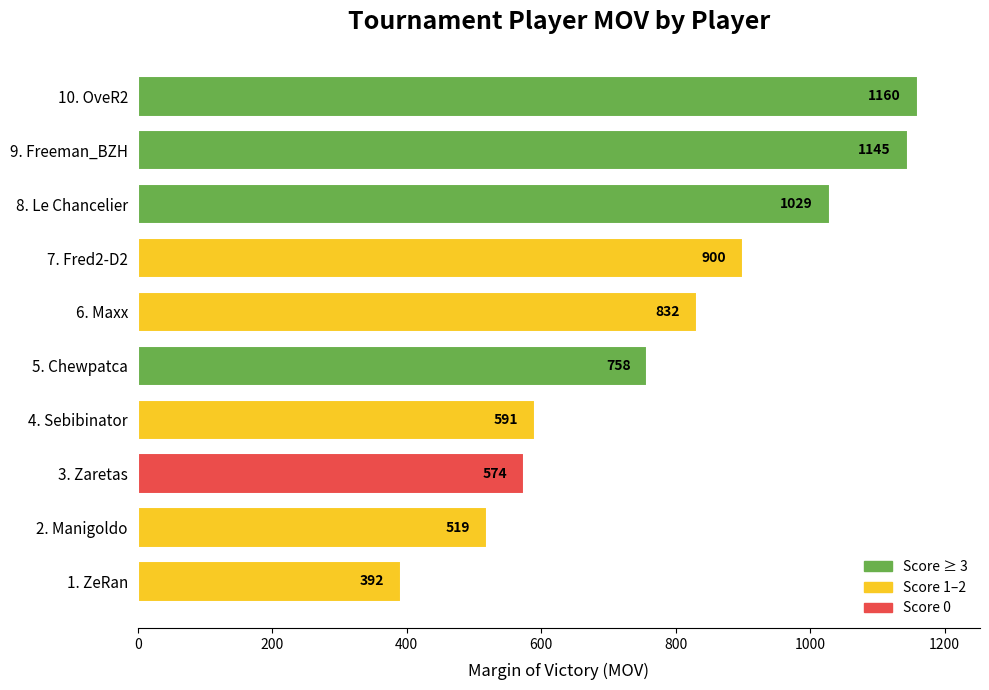

What is the smallest value displayed?

392